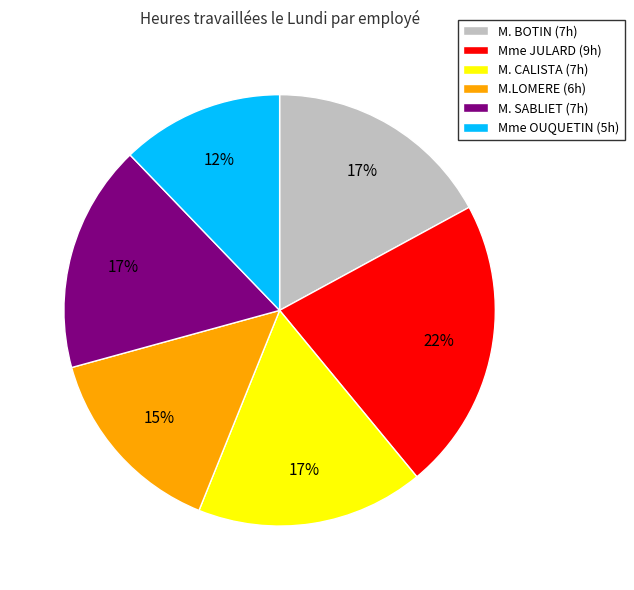

To the nearest percent, what percentage of the pie is M.LOMERE?

15%